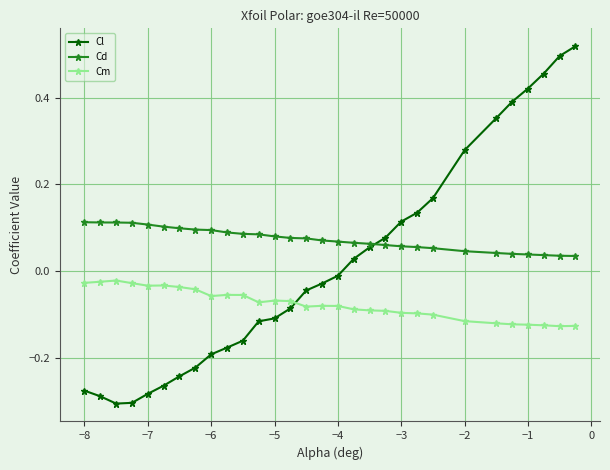

Which series has the widest spread of values?

Cl